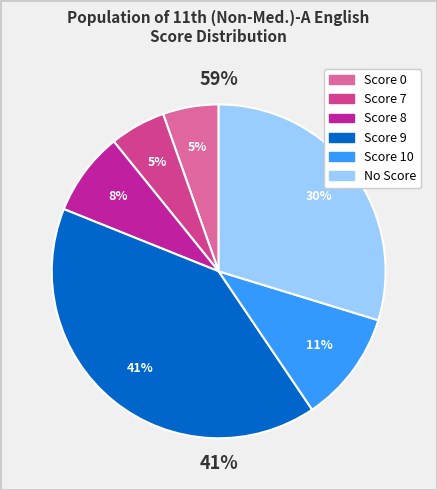

Between Score 10 and Score 9, which is larger?

Score 9